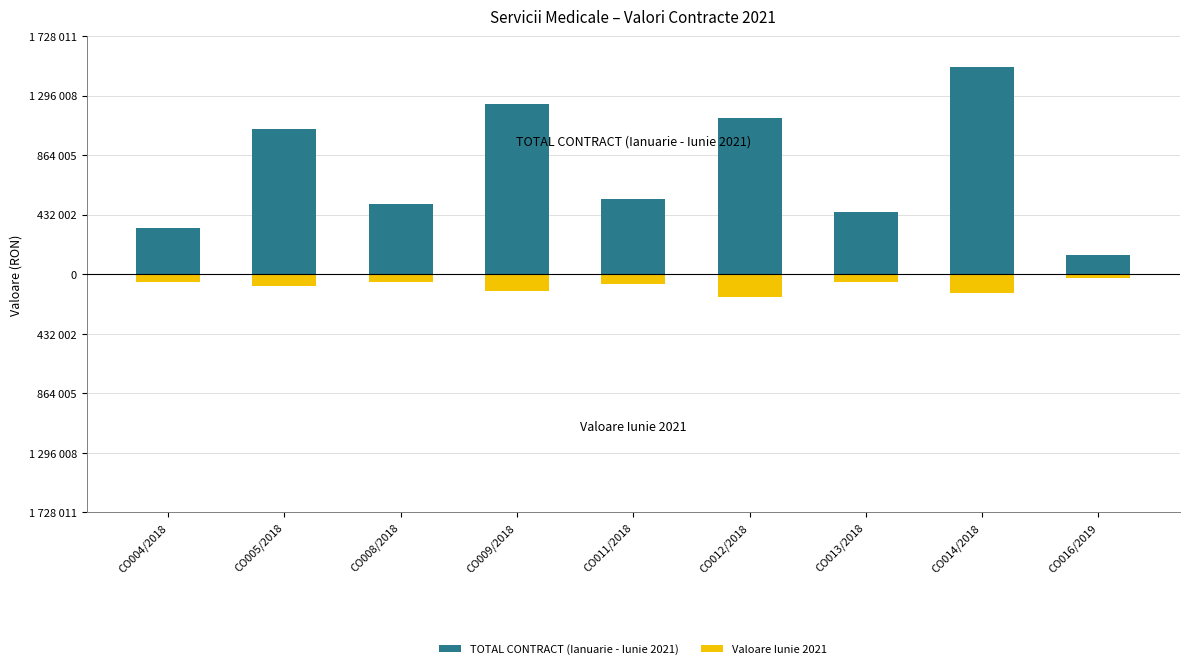

What are all the series names shown in the legend?

TOTAL CONTRACT (Ianuarie - Iunie 2021), Valoare Iunie 2021